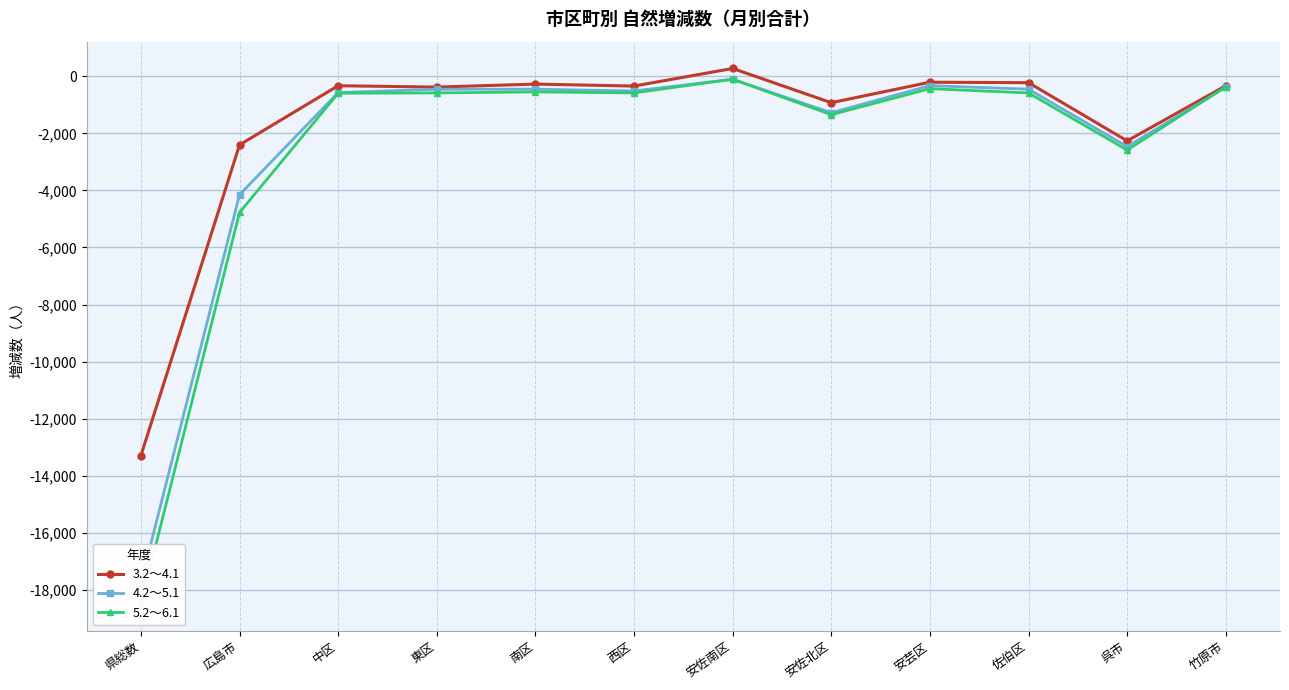

How many lines are shown in the chart?

3